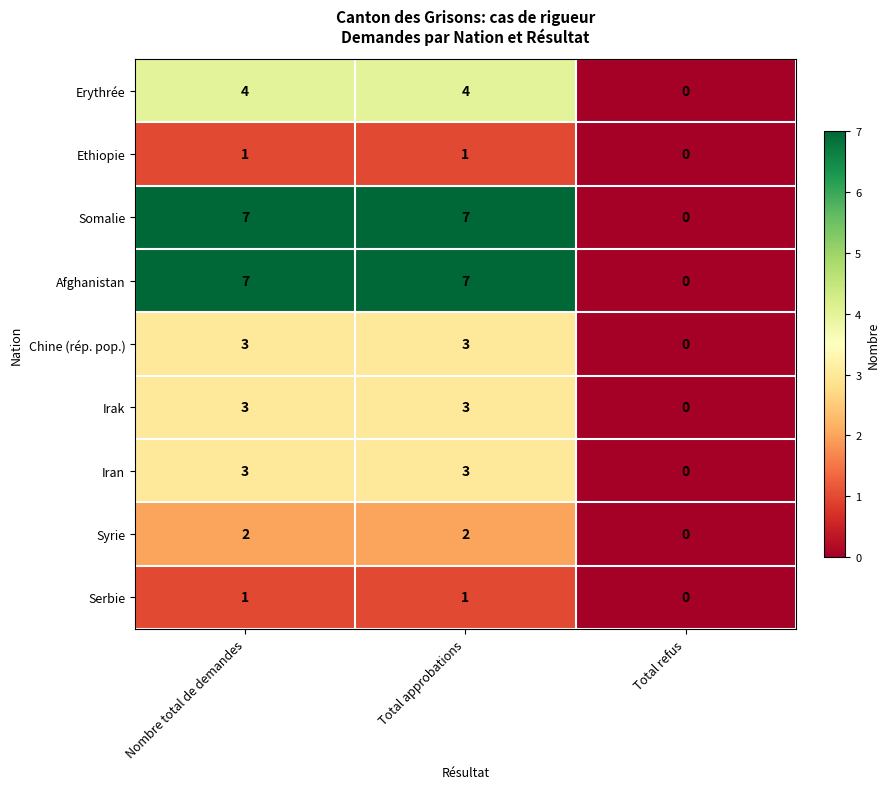

Is it true that Somalie equals 0 at Total refus?

True